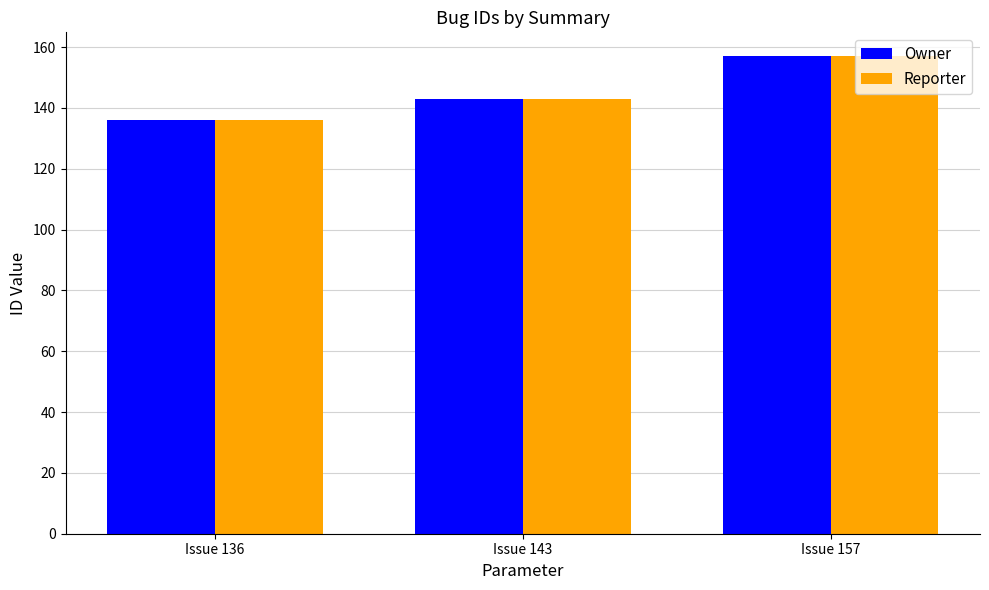

Count the Reporter values in the range 136 to 157.

3